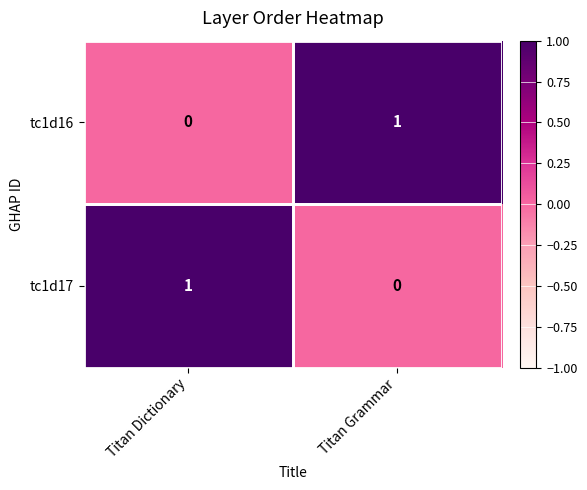

How many series are shown in this chart?

2